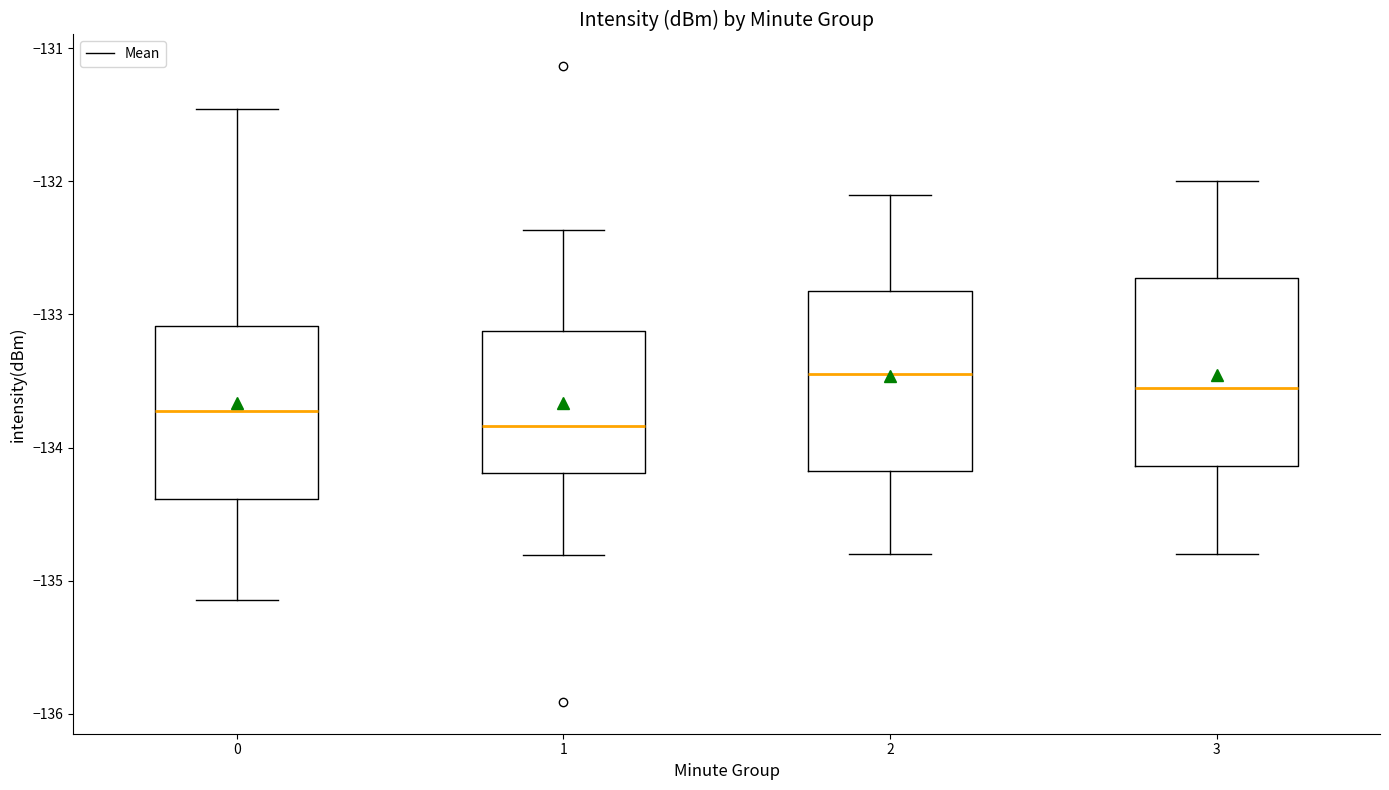

Reading left to right, read every box against the y-axis: the position of its median line, the range the box covers, and the ends of its whiskers. The values are not printed on the chart, so give them approximately, as read against the axis.

0: median -133.7, box -134.4 to -133.1, whiskers -135.1 to -131.5
1: median -133.8, box -134.2 to -133.1, whiskers -134.8 to -132.4
2: median -133.4, box -134.2 to -132.8, whiskers -134.8 to -132.1
3: median -133.5, box -134.1 to -132.7, whiskers -134.8 to -132.0